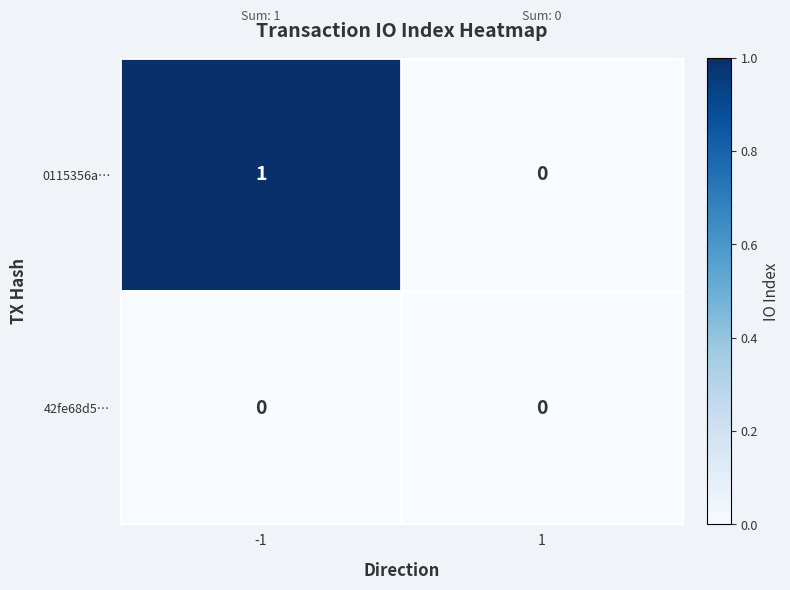

Is it true that 0115356a… equals 2 at -1?

False